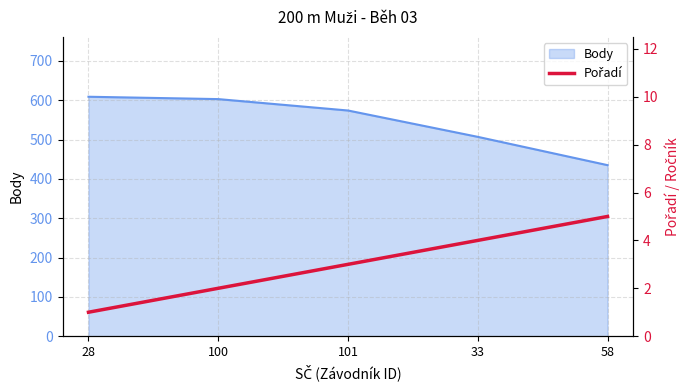

List the labels in order of value, largest first.

58, 33, 101, 100, 28